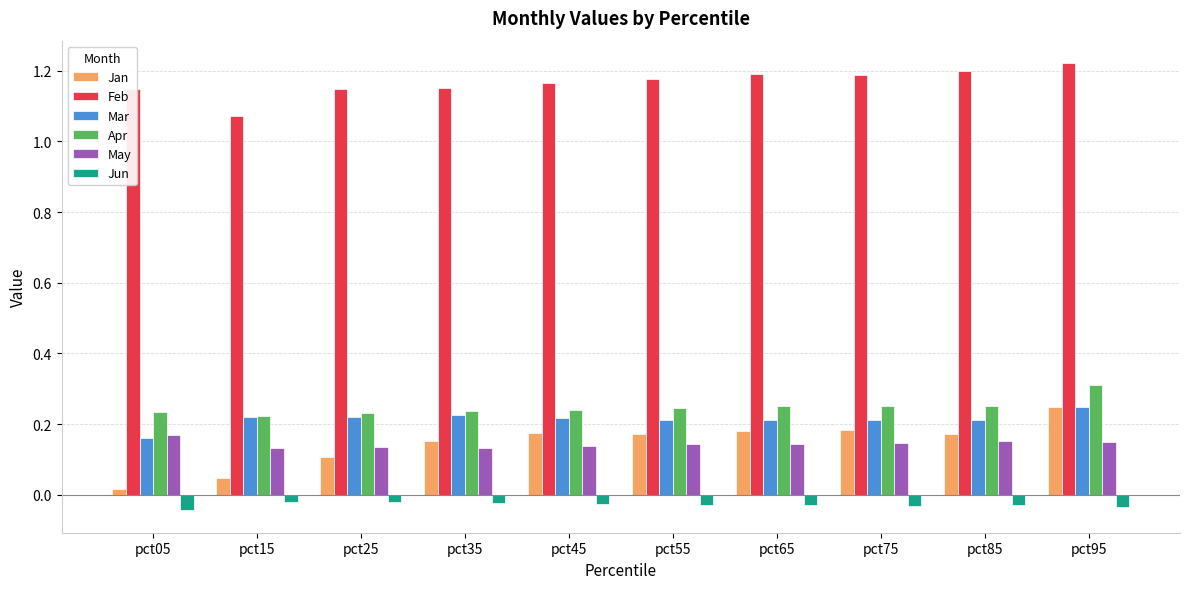

What is the difference between the highest and lowest values at pct95?

1.3